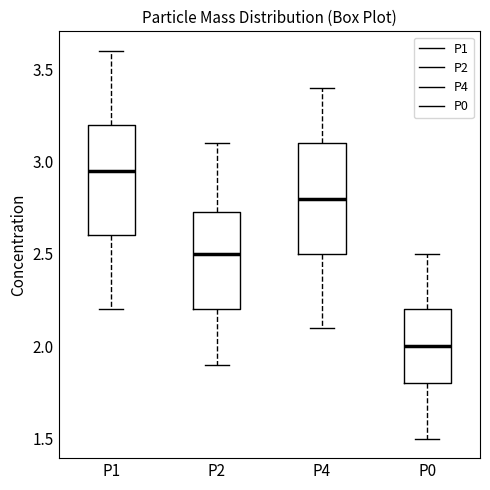

Which box has the lowest median line?

P0